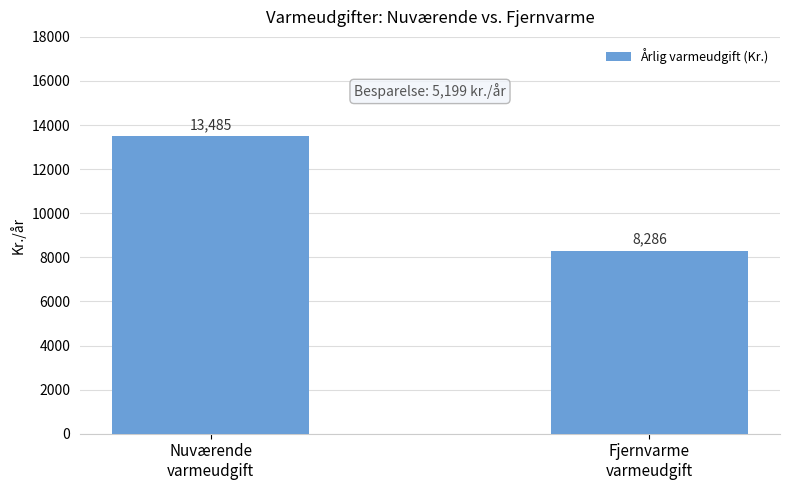

True or false: the data shows 8285.9 at Fjernvarme
varmeudgift.

True